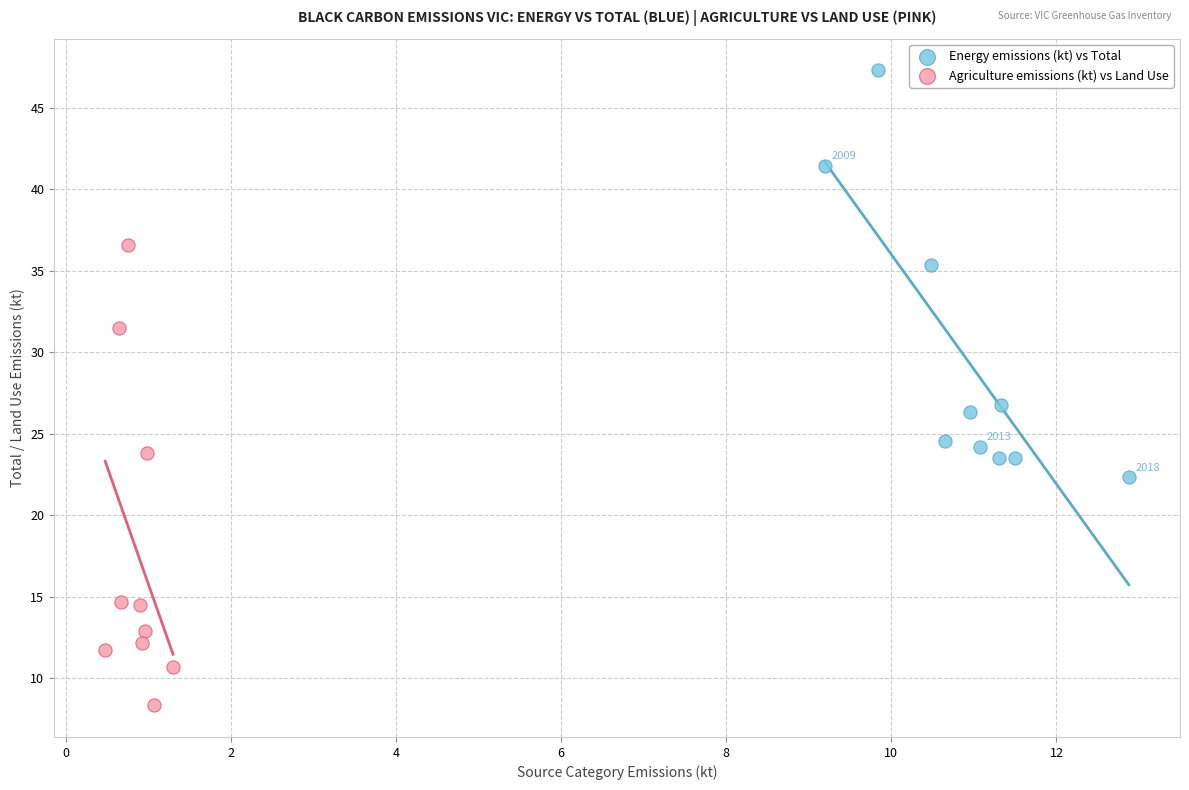

Which series reaches the minimum Y coordinate?

Agriculture emissions (kt) vs Land Use